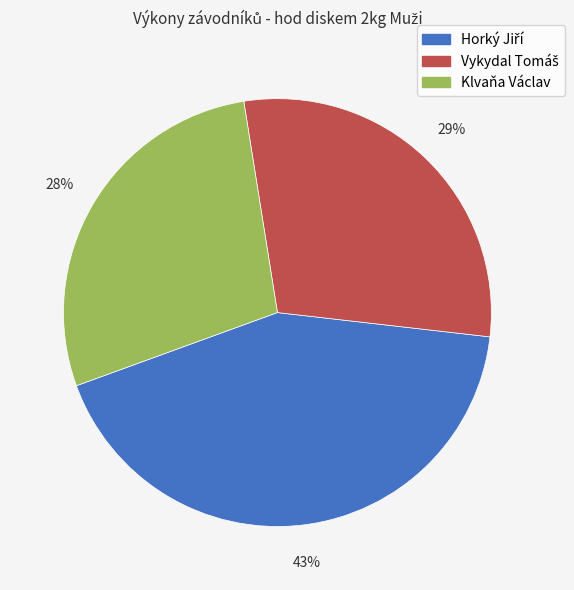

To the nearest percent, what is the difference between the largest and smallest slice percentages?

15%